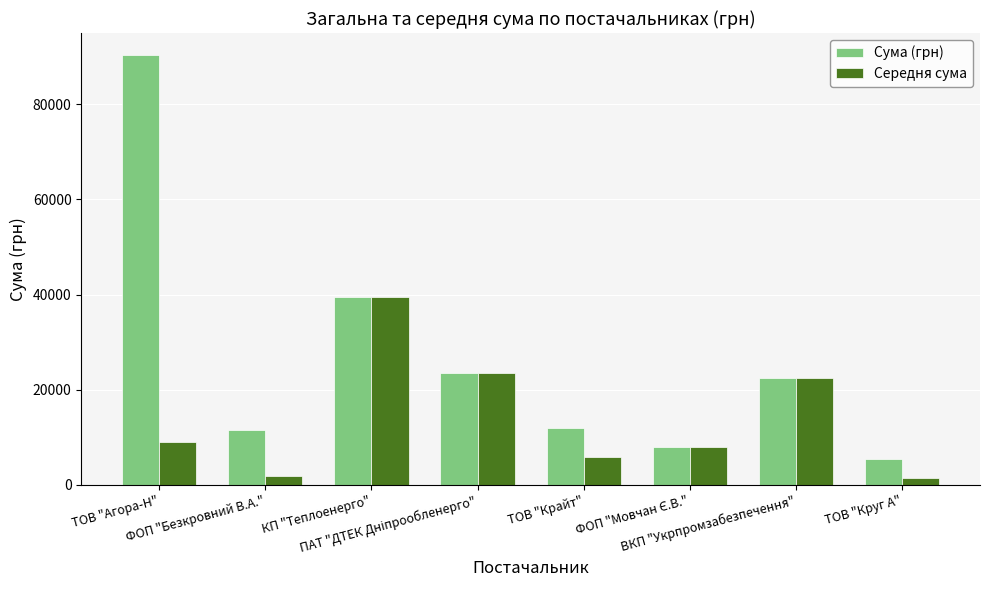

What position from the right is ФОП "Безкровний В.А."?

7